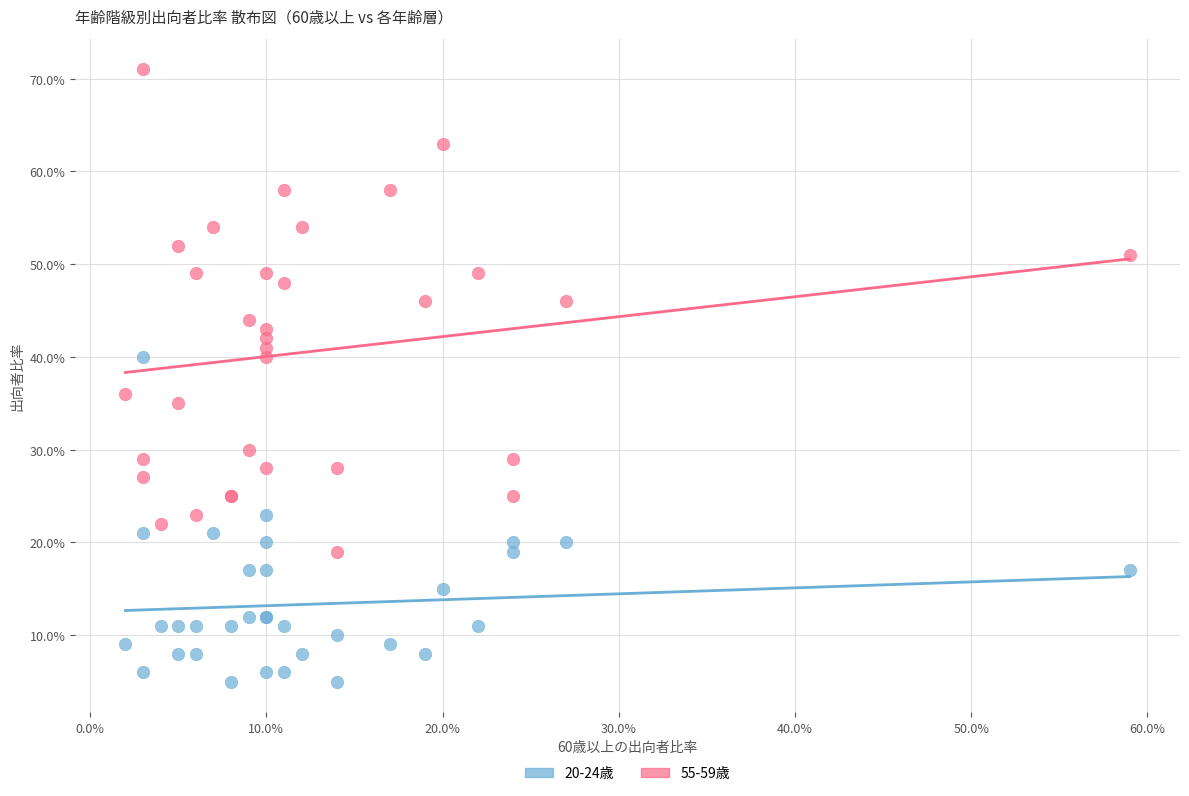

Which series contains the highest Y value?

55-59歳